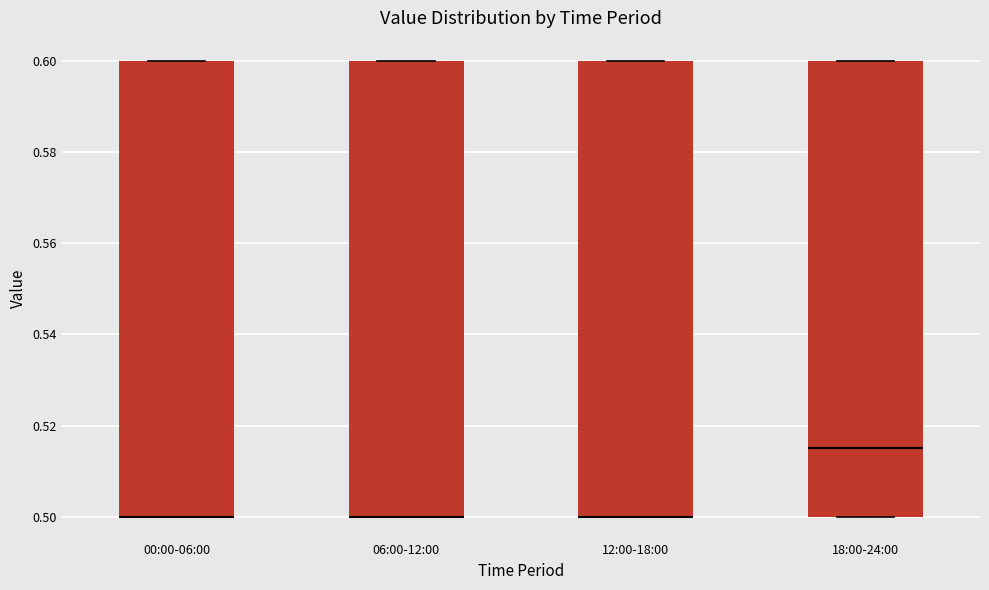

Reading left to right, transcribe this box plot: for each box, give where its median line is, the range the box spans, and where its two whiskers end, as read against the y-axis. The values are not printed on the chart, so give them approximately, as read against the axis.

00:00-06:00: median 0.500 (drawn on the box's lower edge), box 0.500 to 0.600, whiskers 0.500 to 0.600
06:00-12:00: median 0.500 (drawn on the box's lower edge), box 0.500 to 0.600, whiskers 0.500 to 0.600
12:00-18:00: median 0.500 (drawn on the box's lower edge), box 0.500 to 0.600, whiskers 0.500 to 0.600
18:00-24:00: median 0.516, box 0.500 to 0.600, whiskers 0.500 to 0.600